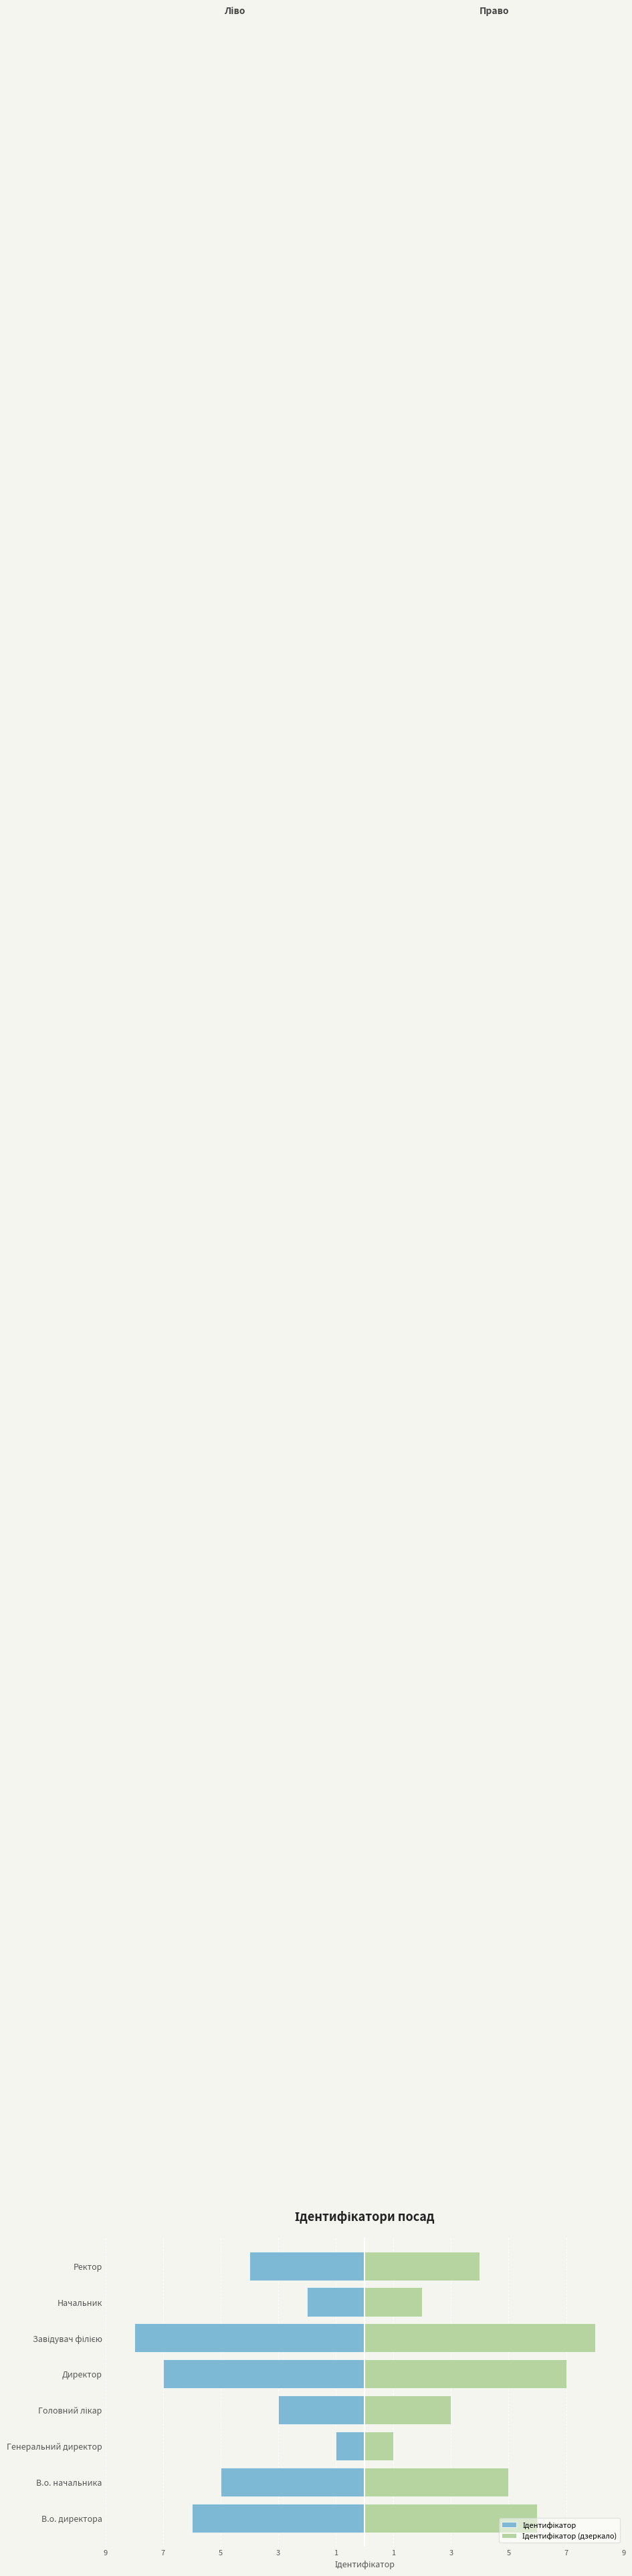

The value of Ідентифікатор at Начальник is -3. True or false?

False